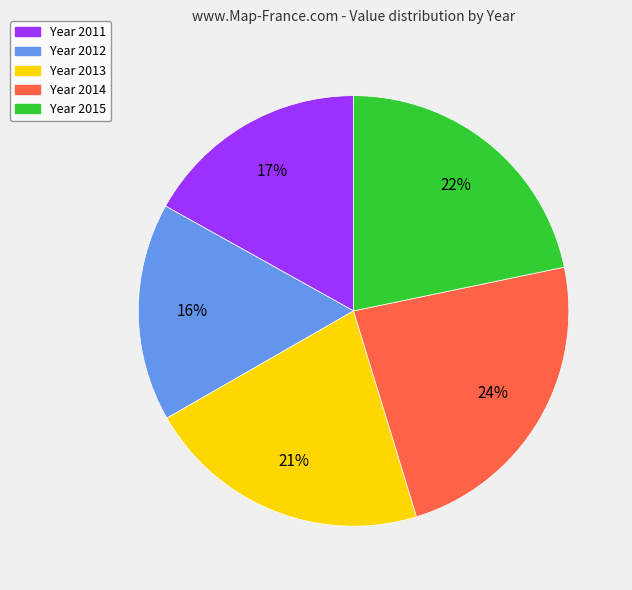

Is the sum of Year 2013 and Year 2011 greater than half?

No